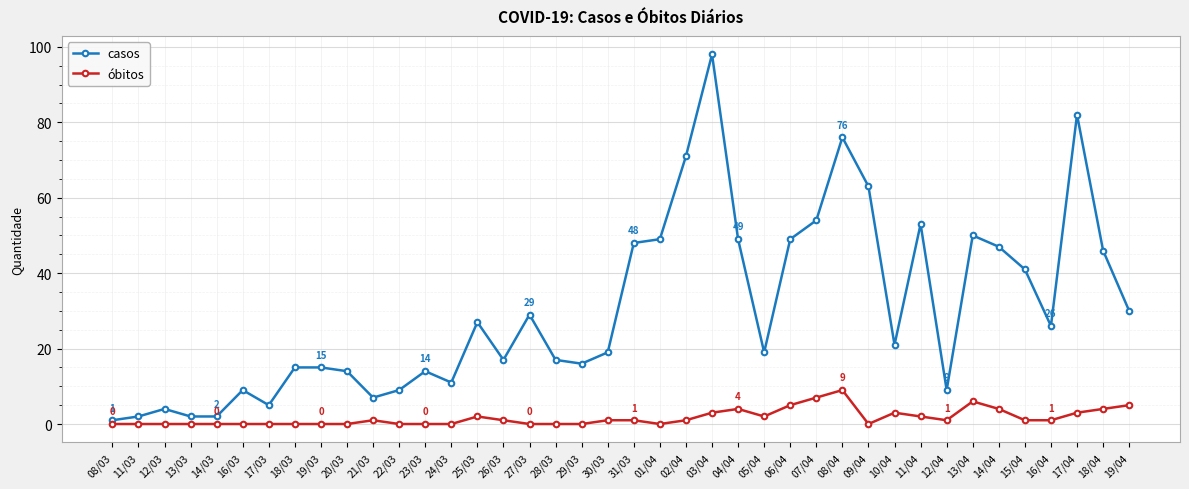

True or false: óbitos has more than 0 points higher than both neighbors.

True